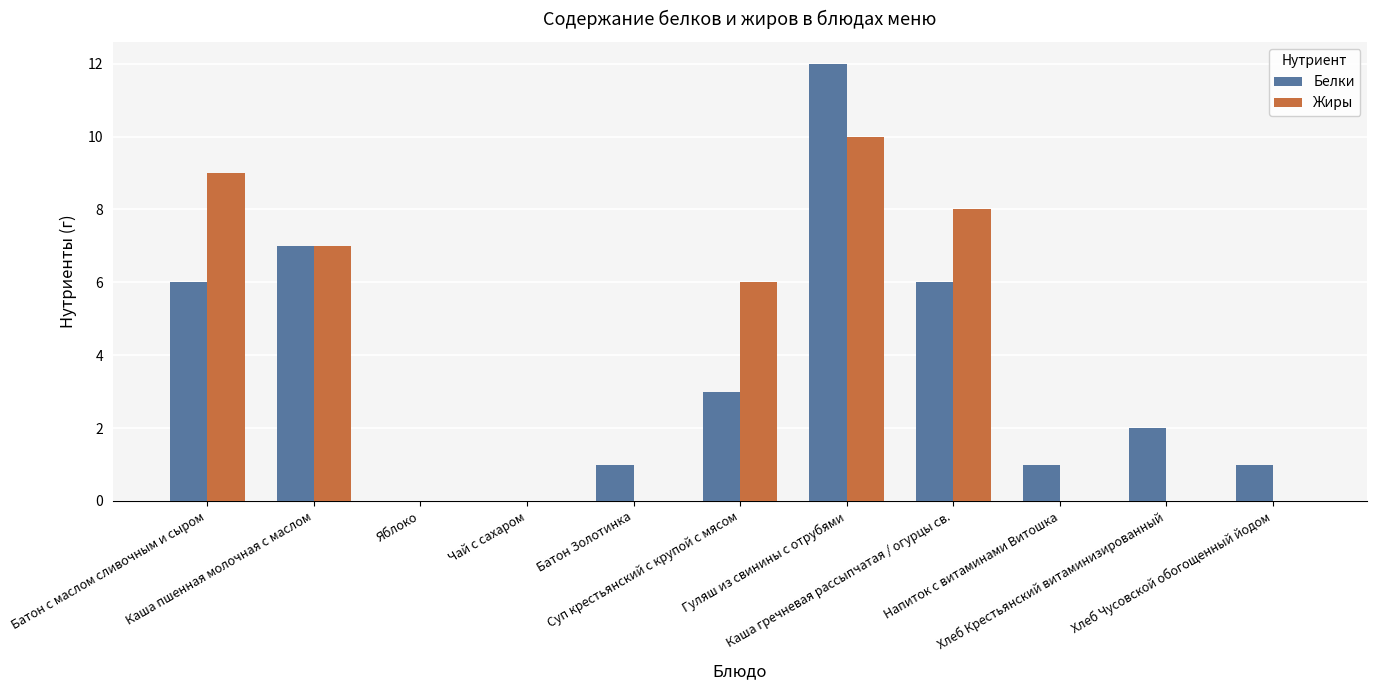

What is the maximum value for Жиры?

10